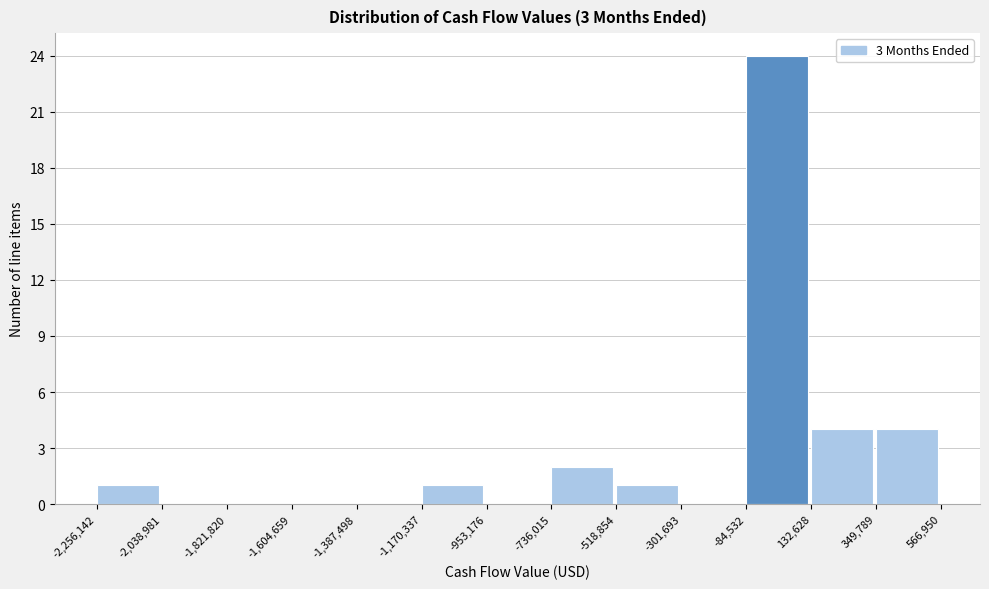

Which range on the x-axis has the tallest bar?

-84,532 to 132,628